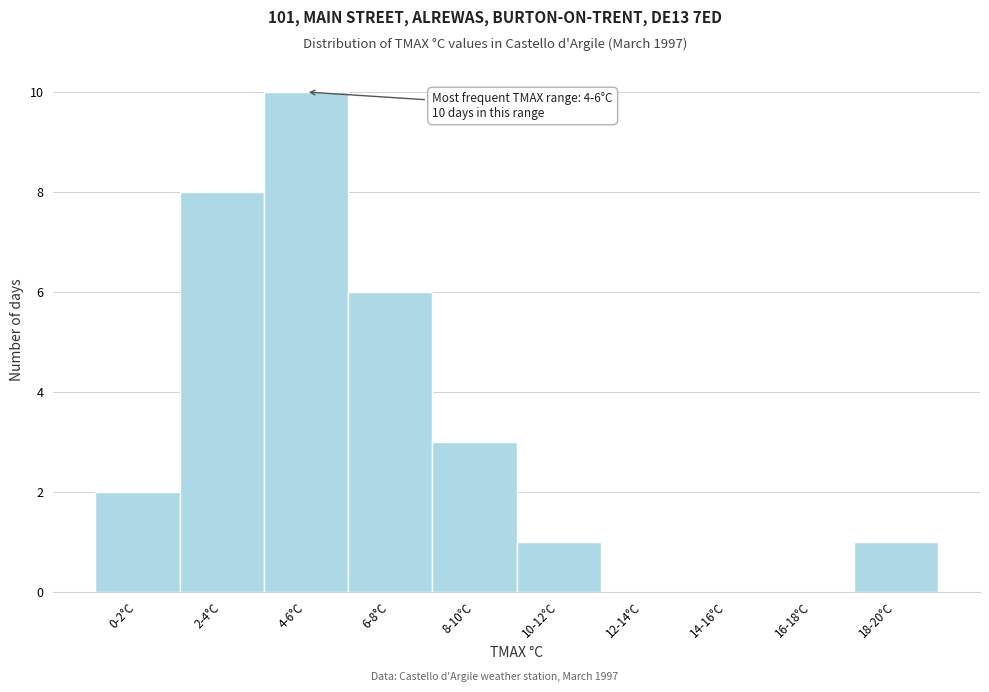

Reading left to right, transcribe all the data shown in this chart.

0-2°C=2	2-4°C=8	4-6°C=10	6-8°C=6	8-10°C=3	10-12°C=1	12-14°C=0	14-16°C=0	16-18°C=0	18-20°C=1